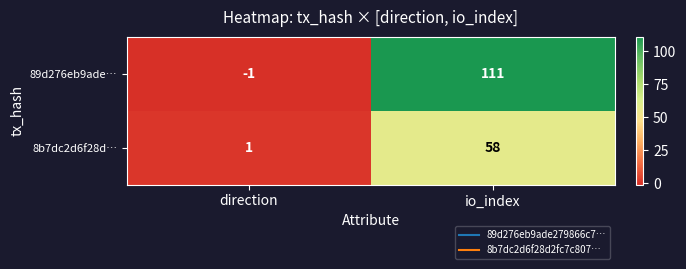

The 8b7dc2d6f28d… series shows 58 at io_index. True or false?

True